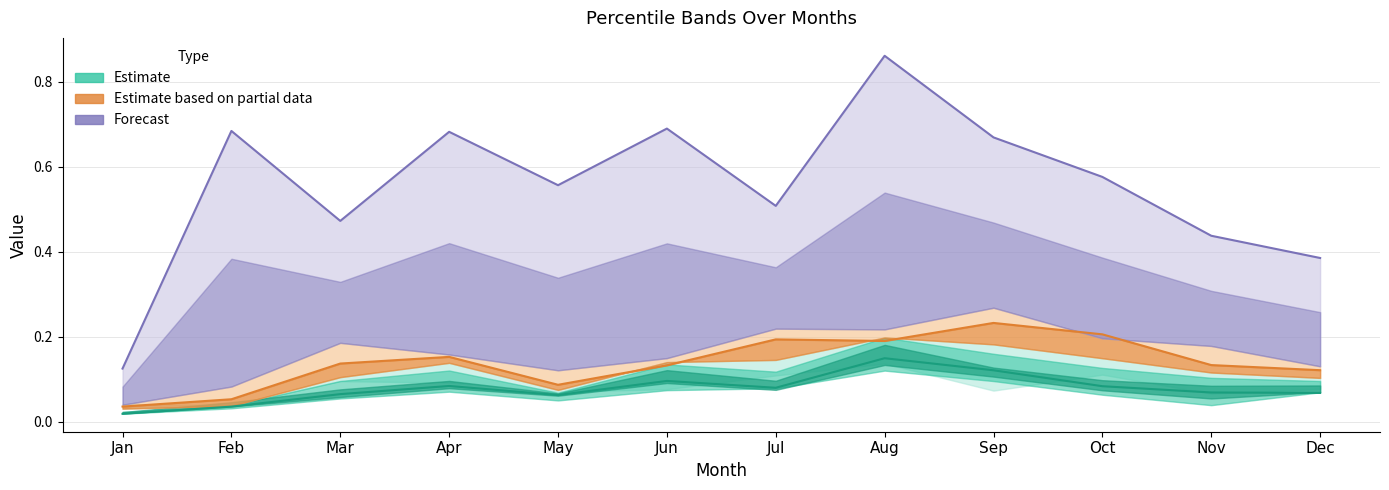

At how many categories does at least one series exceed 0?

12